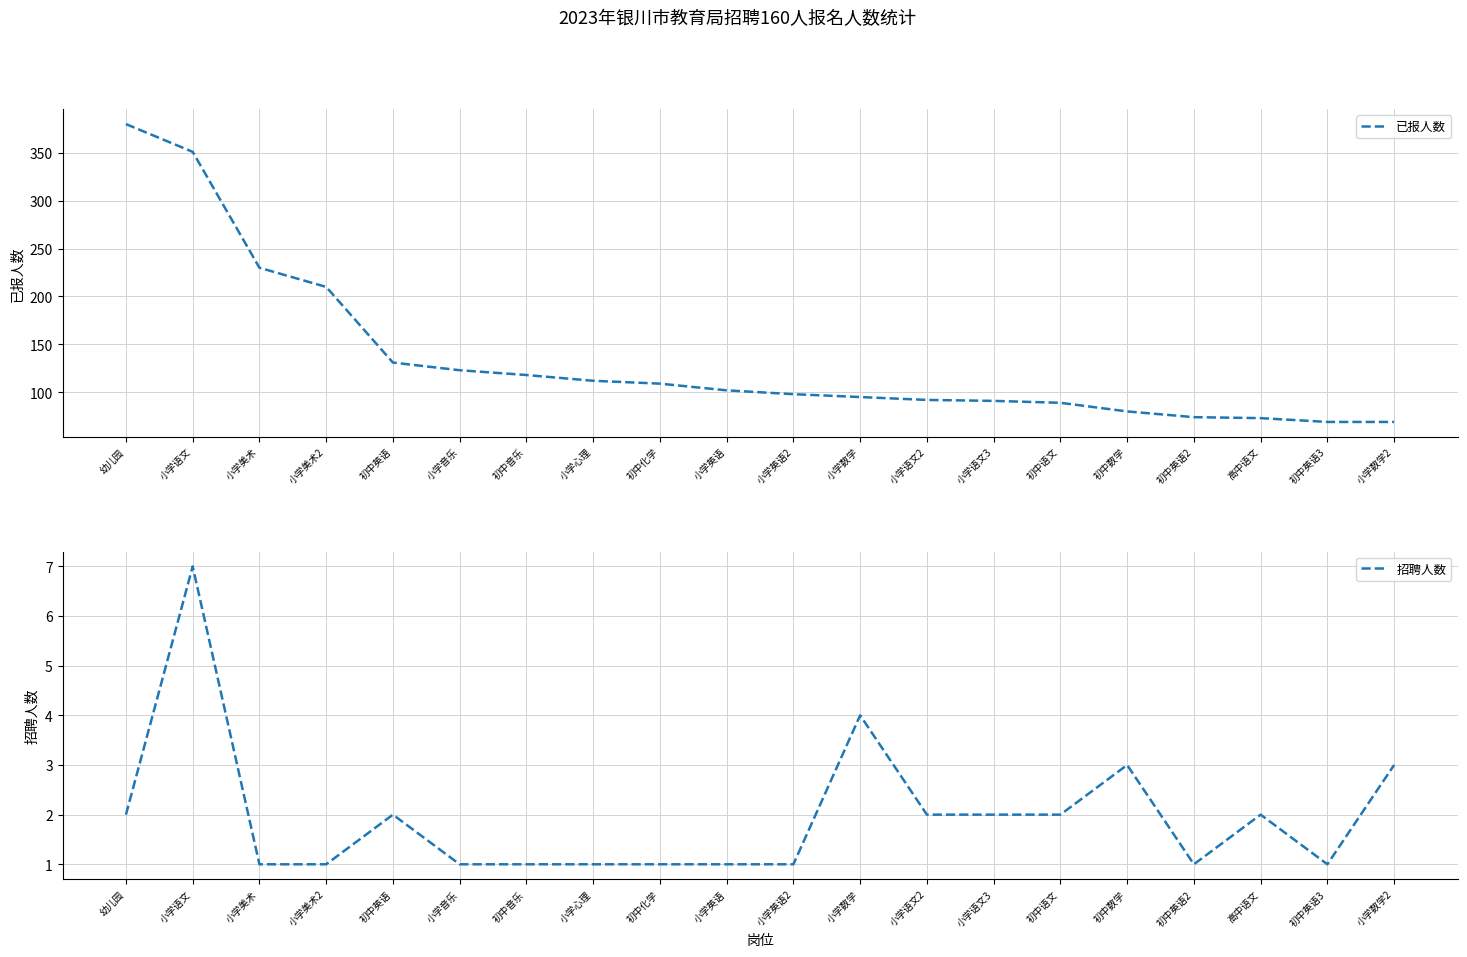

What is the highest value of the 已报人数 series?

380